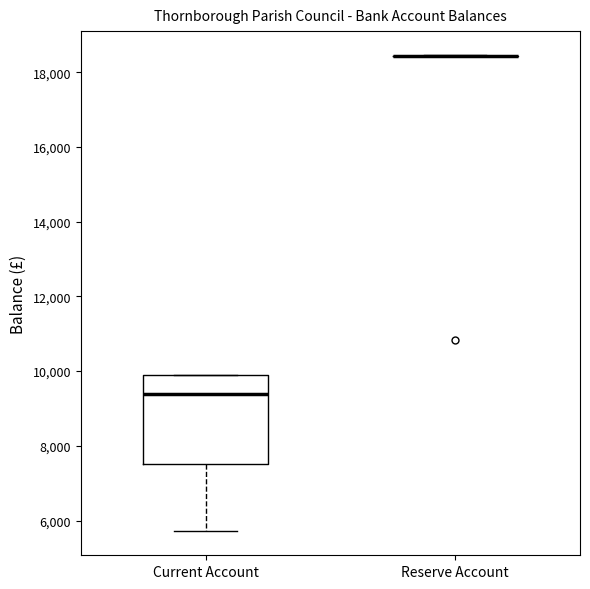

Which box is the tallest, from its lower edge to its upper edge?

Current Account